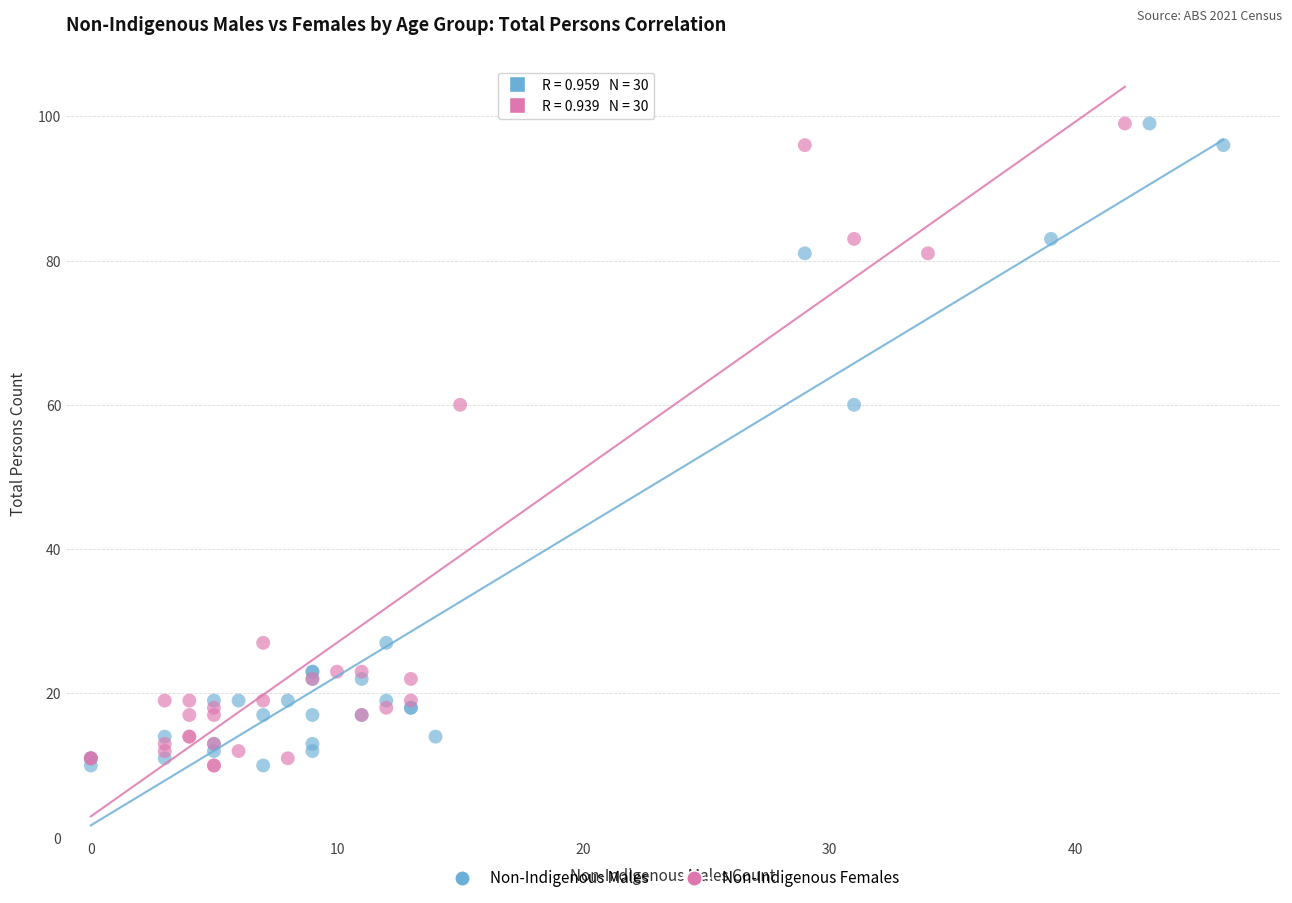

What are all the series names shown in the legend?

Non-Indigenous Males, Non-Indigenous Females